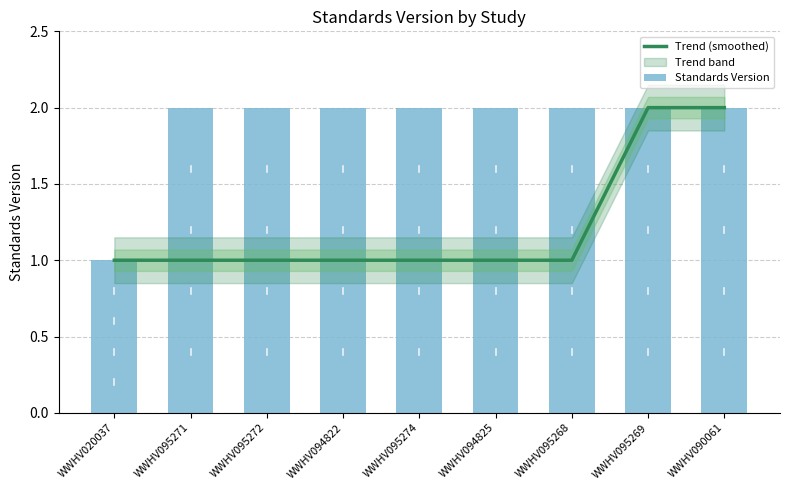

Between WWHV095268 and WWHV095269, which series saw the biggest shift?

Trend (smoothed)